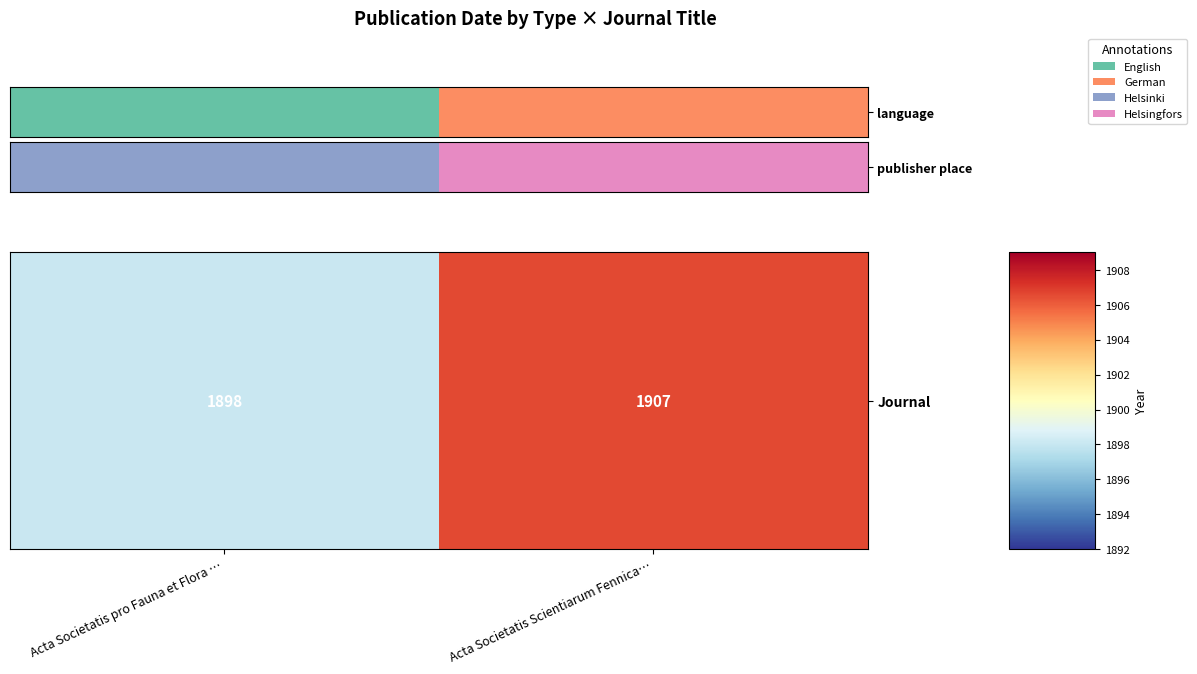

True or false: the data shows 2815.9 at Acta Societatis Scientiarum Fennica….

False